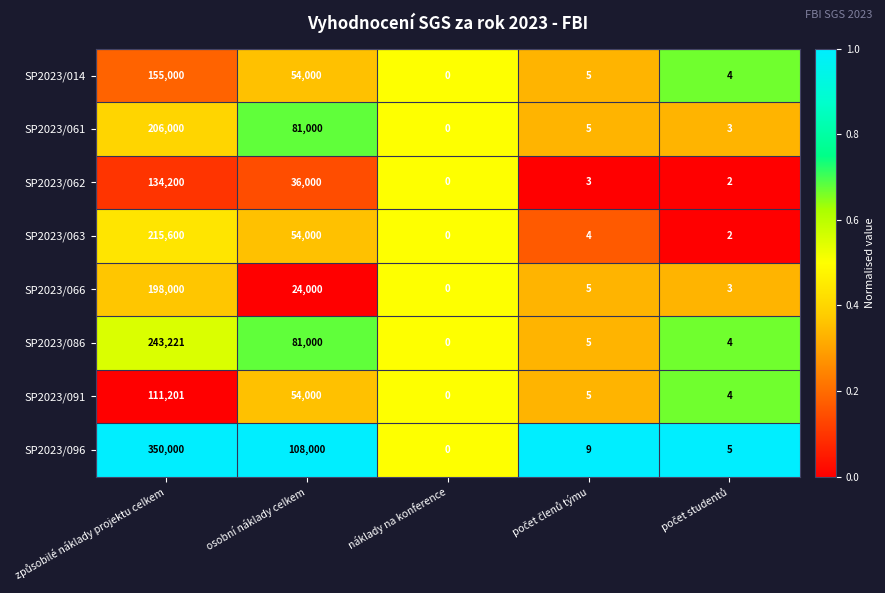

The value of SP2023/096 at náklady na konference is -214333. True or false?

False